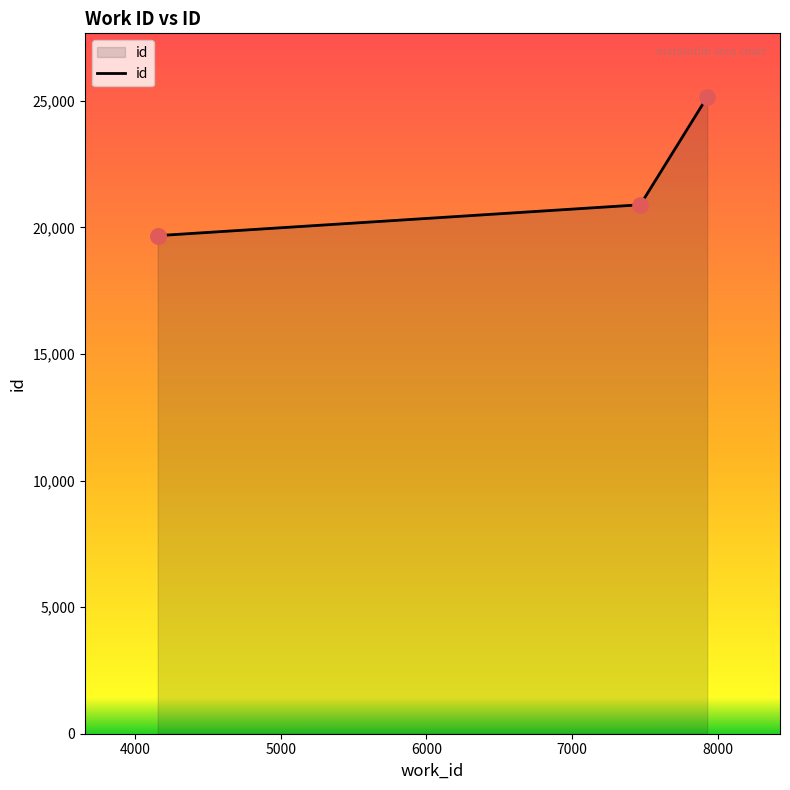

Approximately how many times larger is the value at 4155 compared to 7470?

0.9